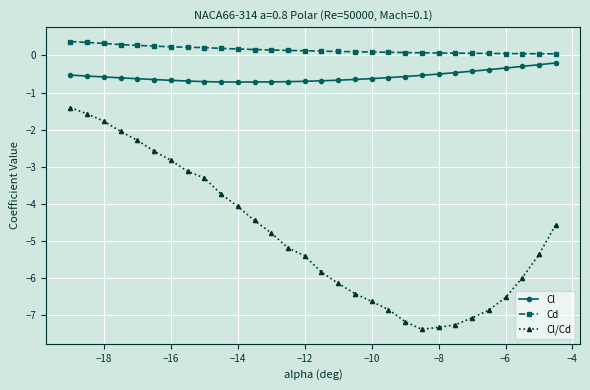

What is the difference between the maximum and second lowest values in the Cl/Cd series?

5.9